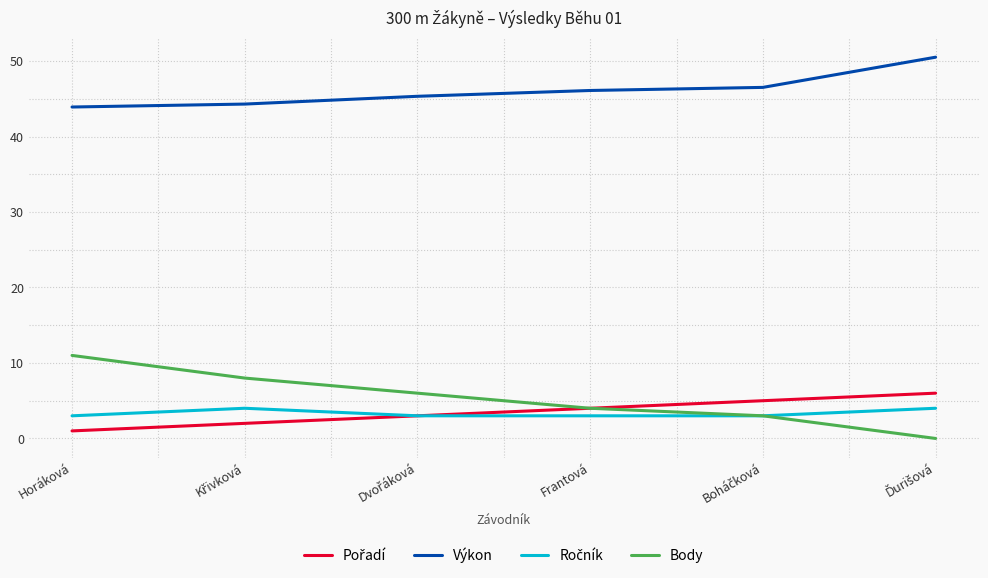

The value of Výkon at Frantová is 27.6. True or false?

False